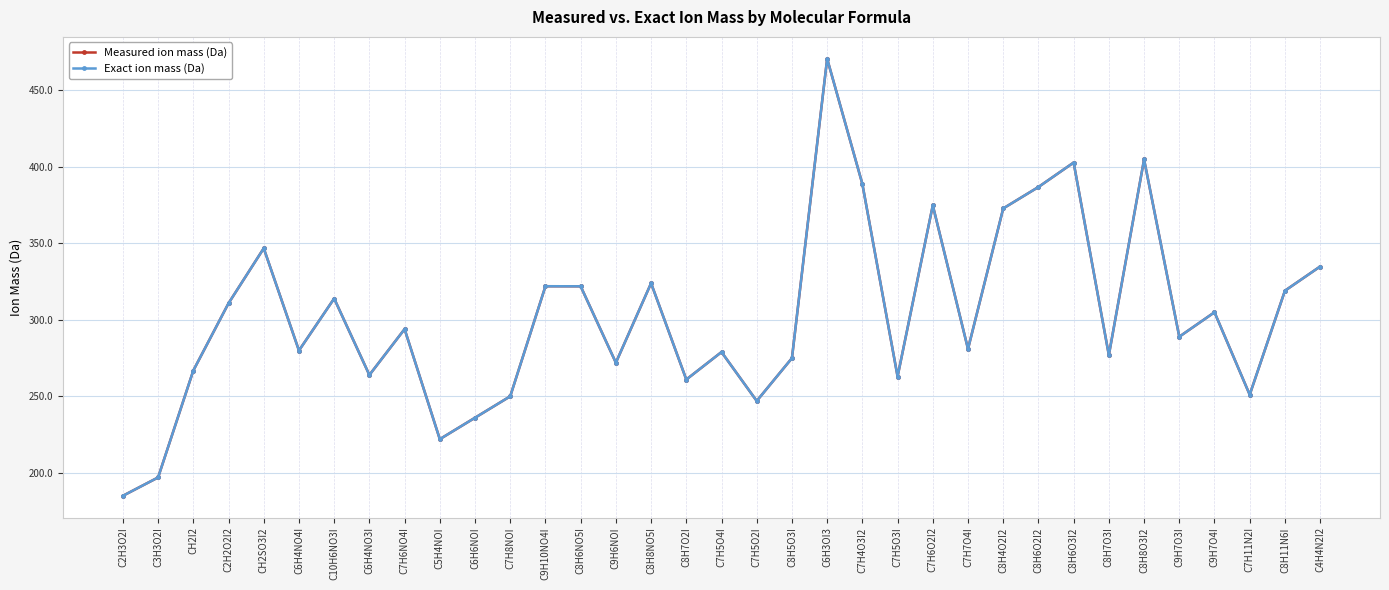

What value does the Measured ion mass (Da) series have at C7H5O4I?

278.9